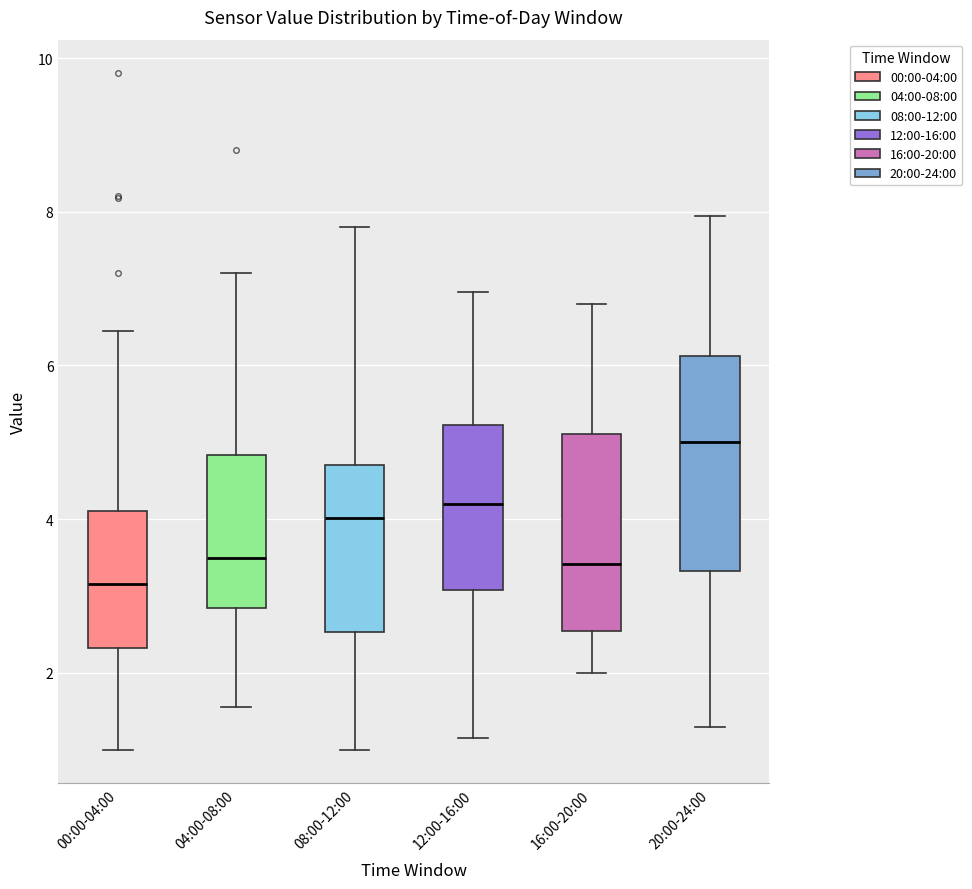

Reading left to right, transcribe this box plot: for each box, give where its median line is, the range the box spans, and where its two whiskers end, as read against the y-axis. The values are not printed on the chart, so give them approximately, as read against the axis.

00:00-04:00: median 3.2, box 2.4 to 4.2, whiskers 1.0 to 6.4
04:00-08:00: median 3.6, box 2.8 to 4.8, whiskers 1.6 to 7.2
08:00-12:00: median 4.0, box 2.6 to 4.8, whiskers 1.0 to 7.8
12:00-16:00: median 4.2, box 3.0 to 5.2, whiskers 1.2 to 7.0
16:00-20:00: median 3.4, box 2.6 to 5.2, whiskers 2.0 to 6.8
20:00-24:00: median 5.0, box 3.4 to 6.2, whiskers 1.4 to 8.0